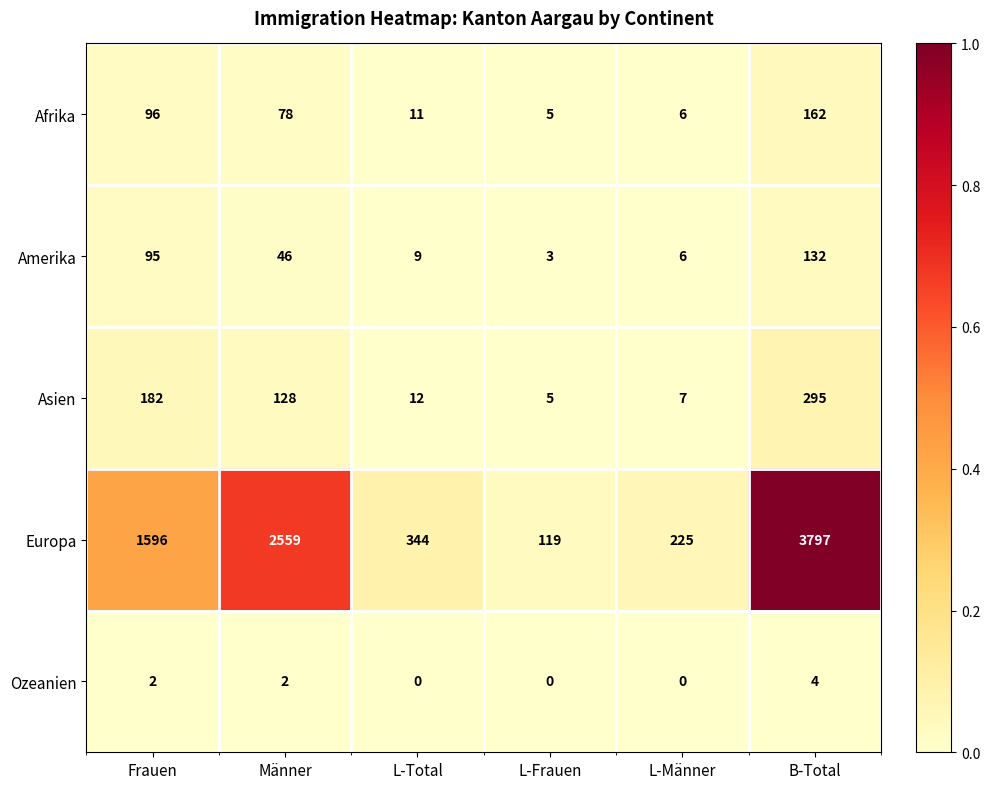

List the series in order of their peak value, highest first.

Europa, Asien, Afrika, Amerika, Ozeanien